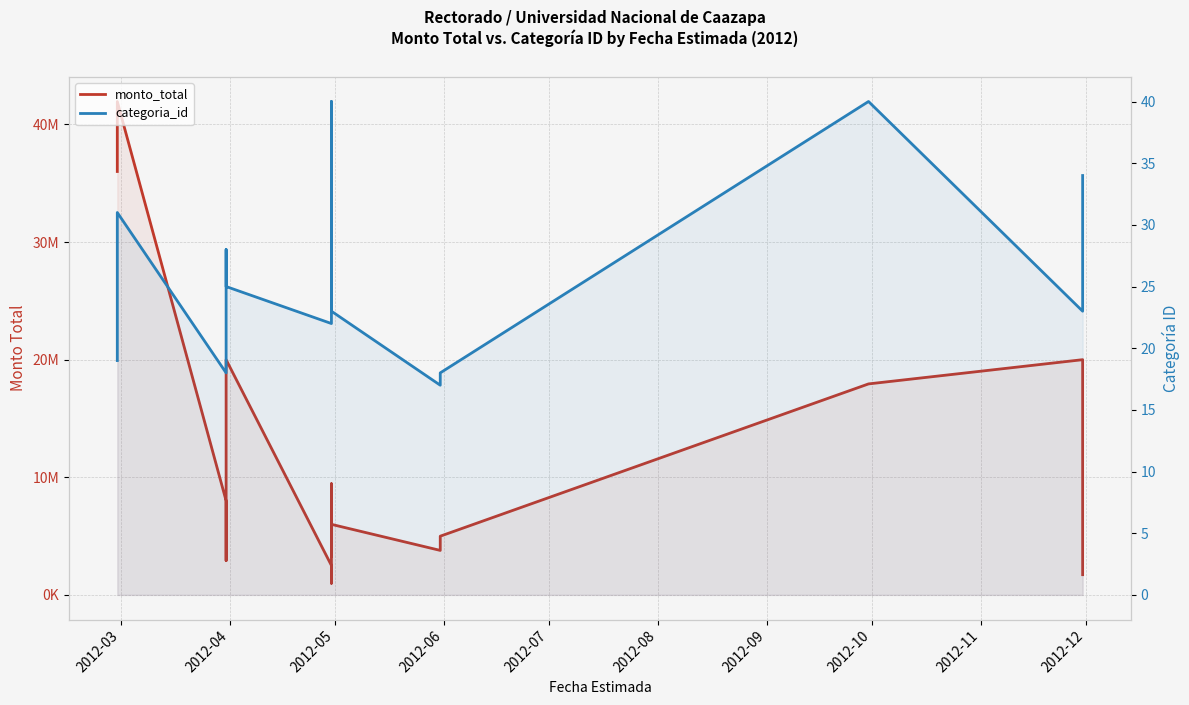

What is the average value of the monto_total series?

11321982